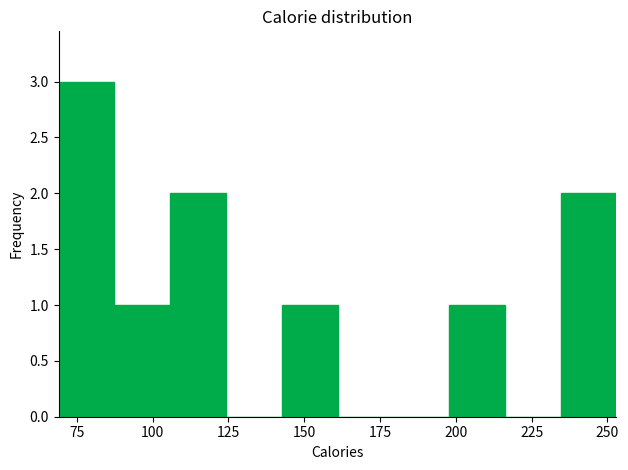

Around what value on the x-axis is the tallest bar? Give the approximate position of its centre, as read against the axis.

80